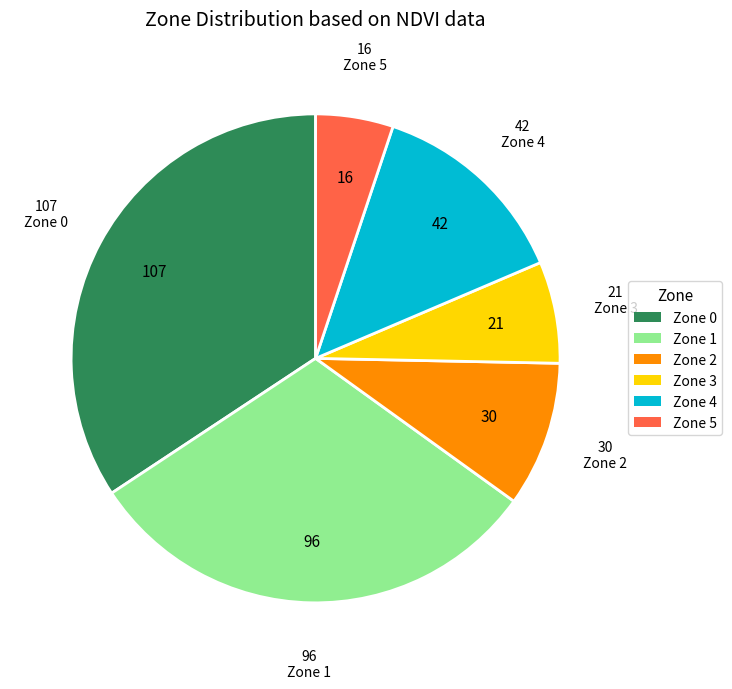

Is it true that Zone 3 is 1% of the pie?

False